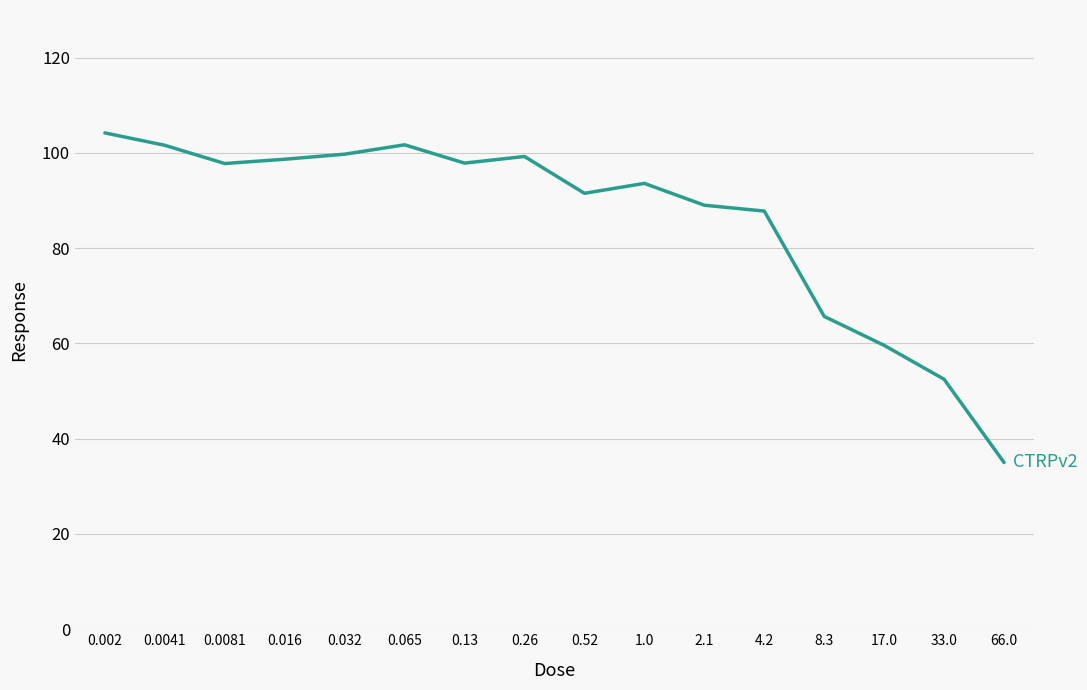

The chart shows a value of 19.9 at 66.0. True or false?

False